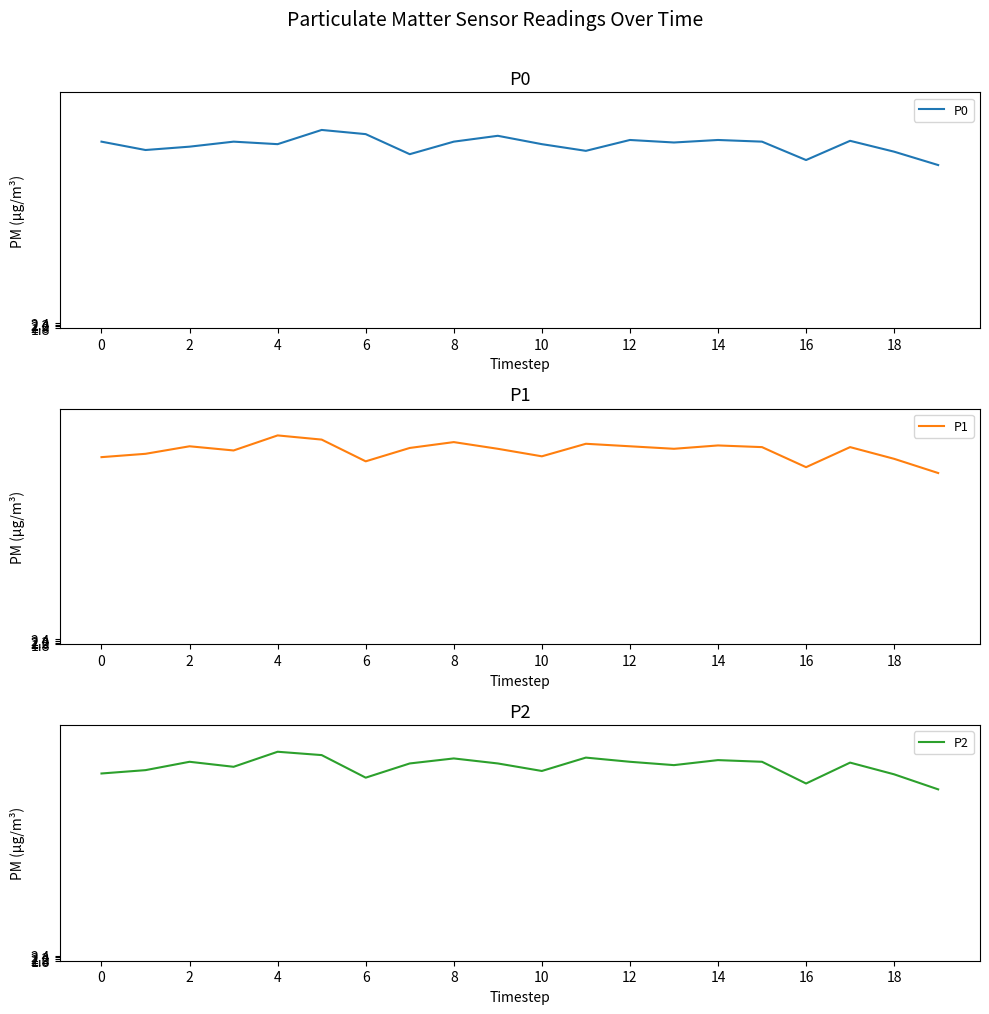

How many values in the P1 series exceed 25?

12